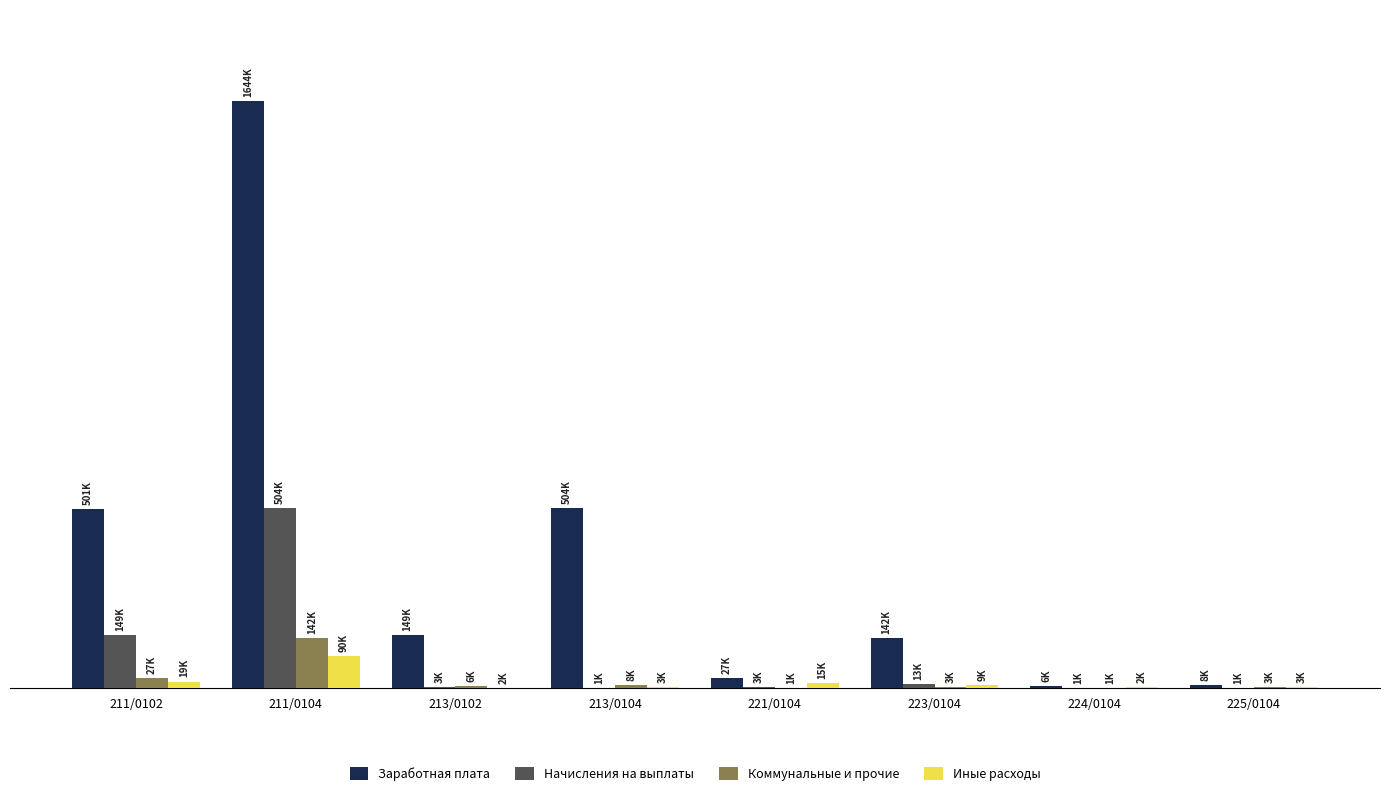

Where does the Коммунальные и прочие series first go above 5760?

211/0102